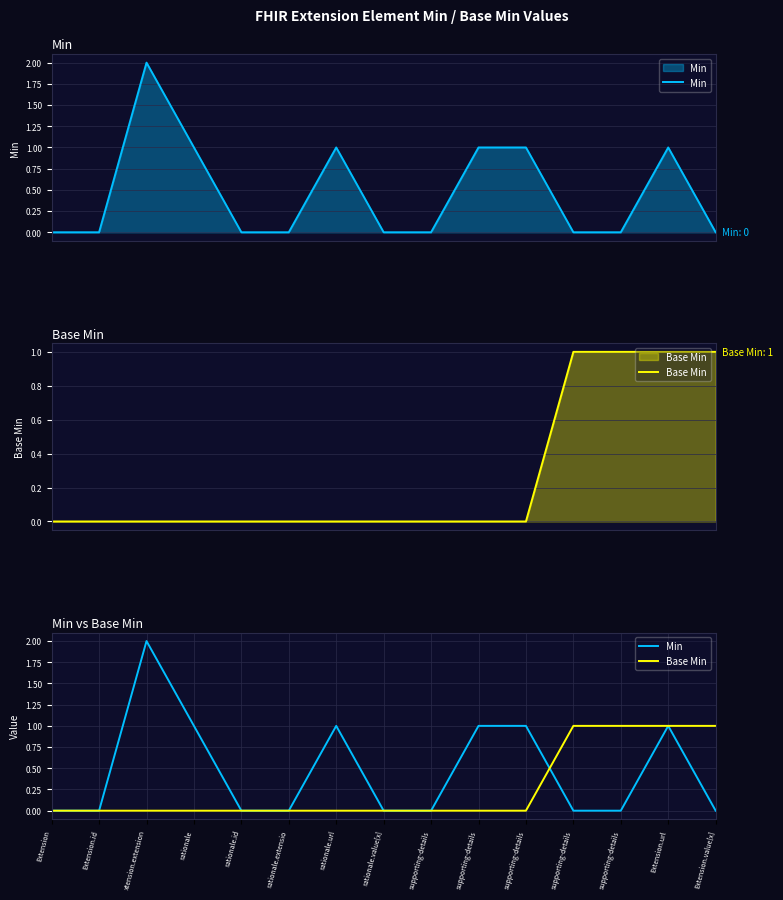

At which label is Min closest to 1?

rationale